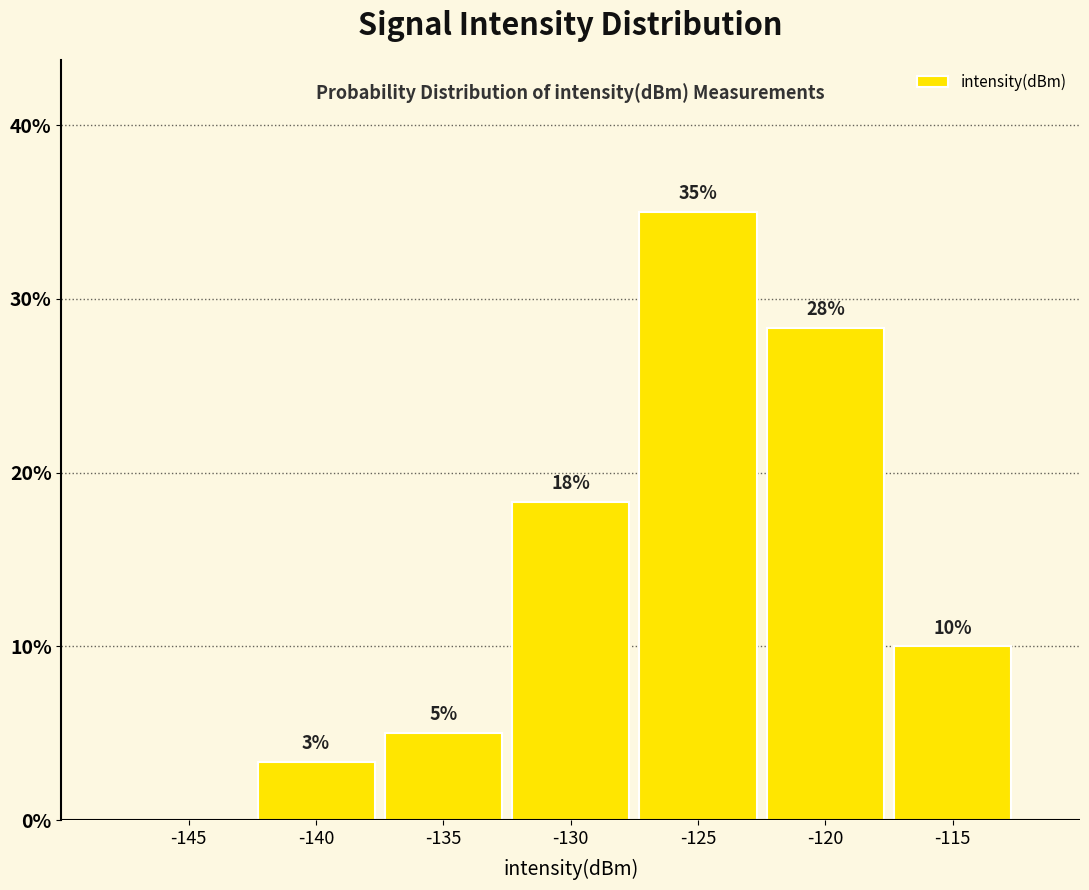

Which has a higher value, -145 or -130?

-130